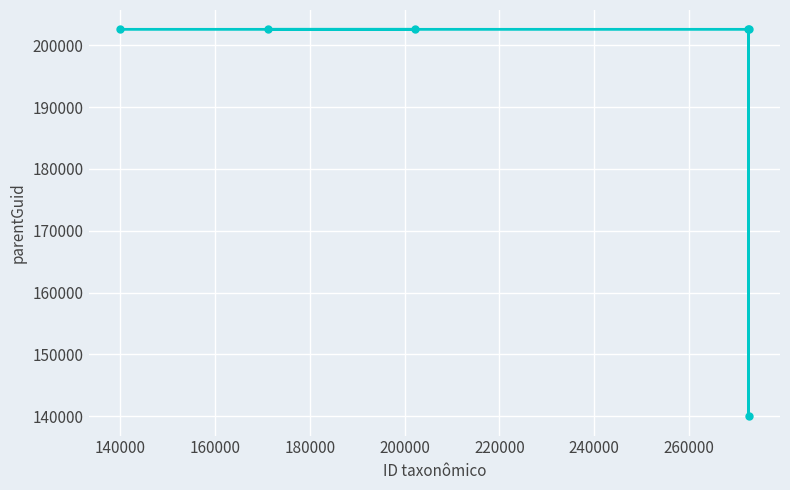

What is the greatest value displayed?

202593